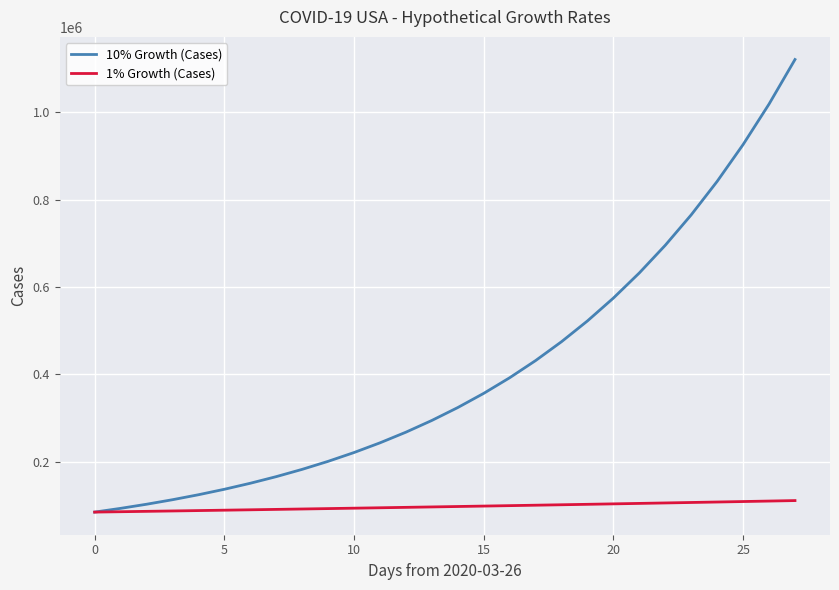

At how many categories does at least one series exceed 349318?

13